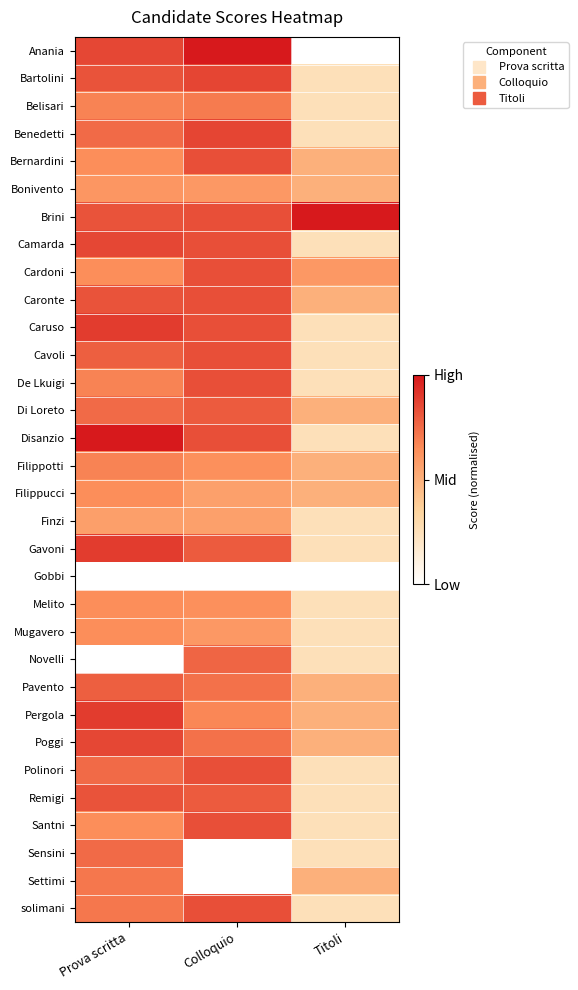

At which category is the sum across all series the highest?

Prova scritta